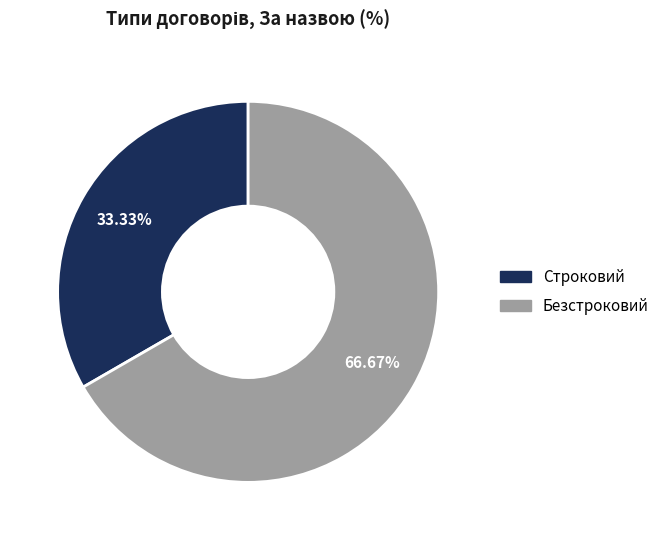

Between Безстроковий and Строковий, which is larger?

Безстроковий